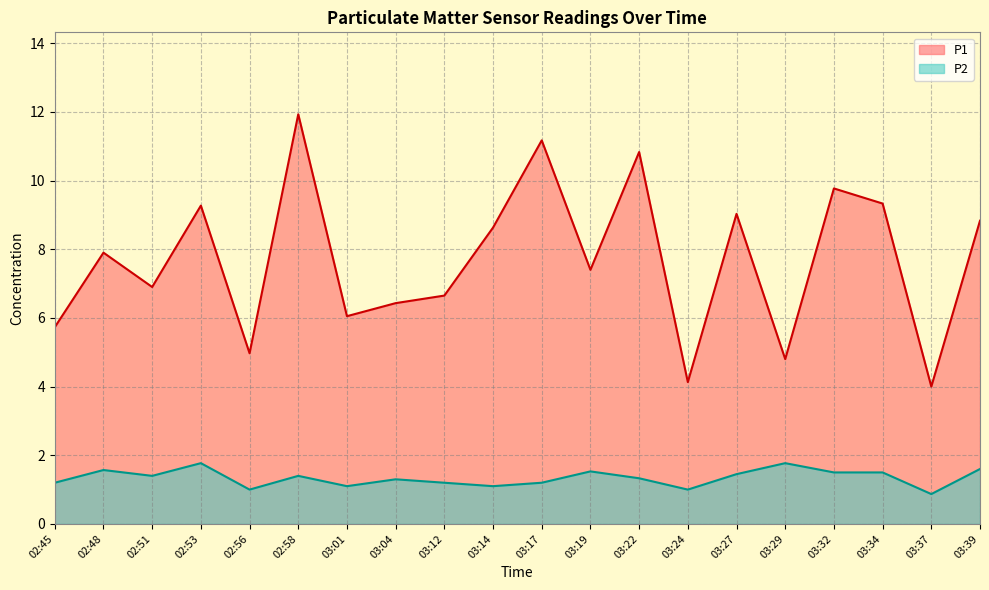

What is the difference between the second highest and second lowest values in the P2 series?

0.8